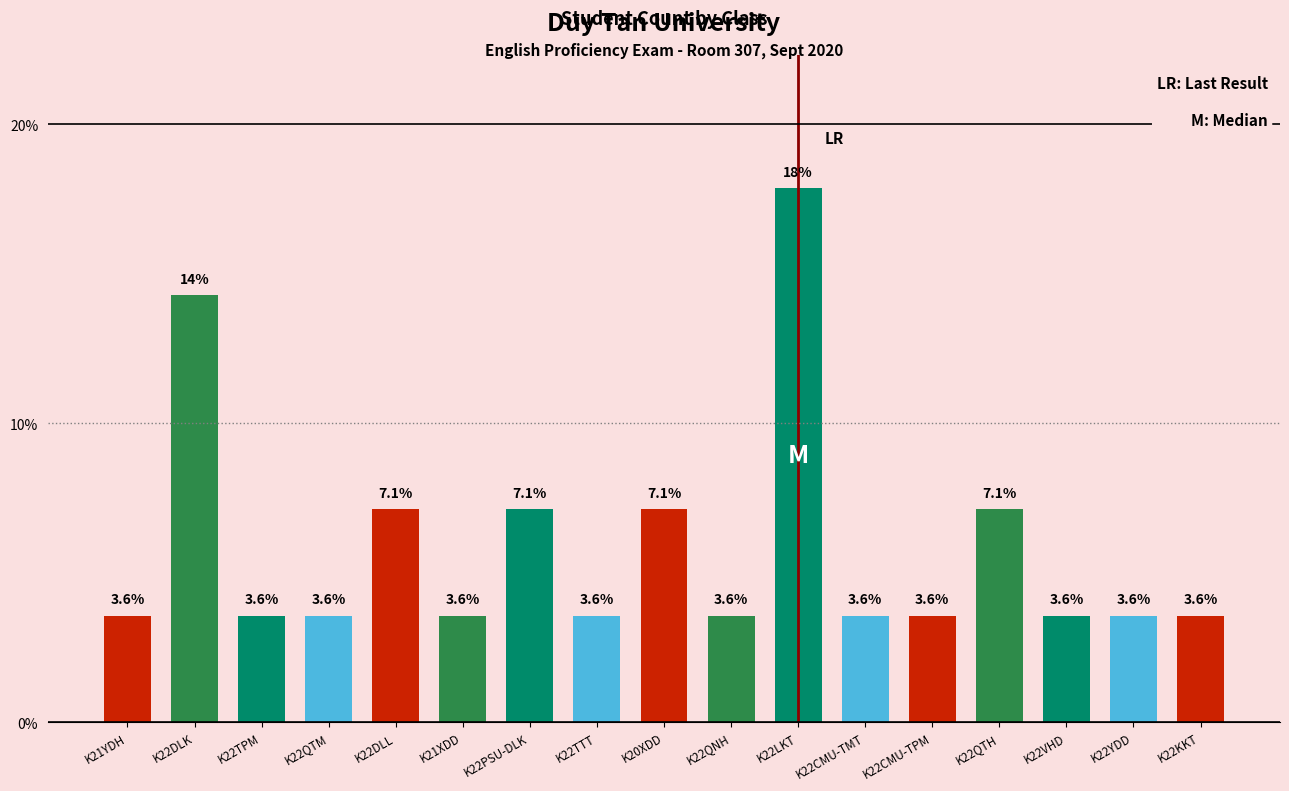

At which category does the chart reach its peak across all series?

K22LKT